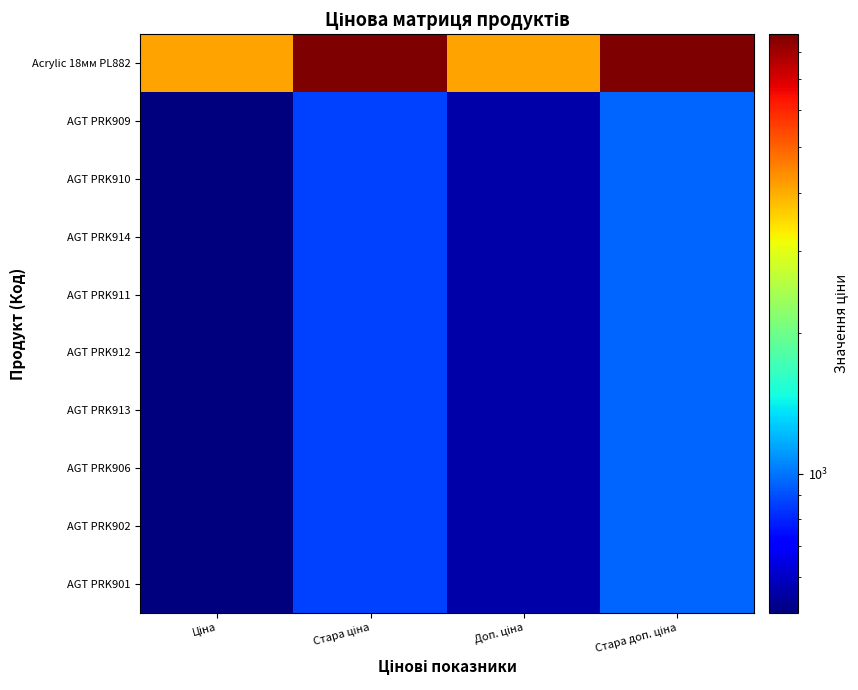

Reading left to right, extract all data points from this chart.

Acrylic 18мм PL882: Ціна=4104.5	Стара ціна=8733.1	Доп. ціна=4105.0	Стара доп. ціна=8733.1
AGT PRK909: Ціна=503.5	Стара ціна=860.1	Доп. ціна=558.0	Стара доп. ціна=952.8
AGT PRK910: Ціна=503.5	Стара ціна=860.1	Доп. ціна=558.0	Стара доп. ціна=952.8
AGT PRK914: Ціна=503.5	Стара ціна=860.1	Доп. ціна=558.0	Стара доп. ціна=952.8
AGT PRK911: Ціна=503.5	Стара ціна=860.1	Доп. ціна=558.0	Стара доп. ціна=952.8
AGT PRK912: Ціна=503.5	Стара ціна=860.1	Доп. ціна=558.0	Стара доп. ціна=952.8
AGT PRK913: Ціна=503.5	Стара ціна=860.1	Доп. ціна=558.0	Стара доп. ціна=952.8
AGT PRK906: Ціна=503.5	Стара ціна=860.1	Доп. ціна=558.0	Стара доп. ціна=952.8
AGT PRK902: Ціна=503.5	Стара ціна=860.1	Доп. ціна=558.0	Стара доп. ціна=952.8
AGT PRK901: Ціна=503.5	Стара ціна=860.1	Доп. ціна=558.0	Стара доп. ціна=952.8